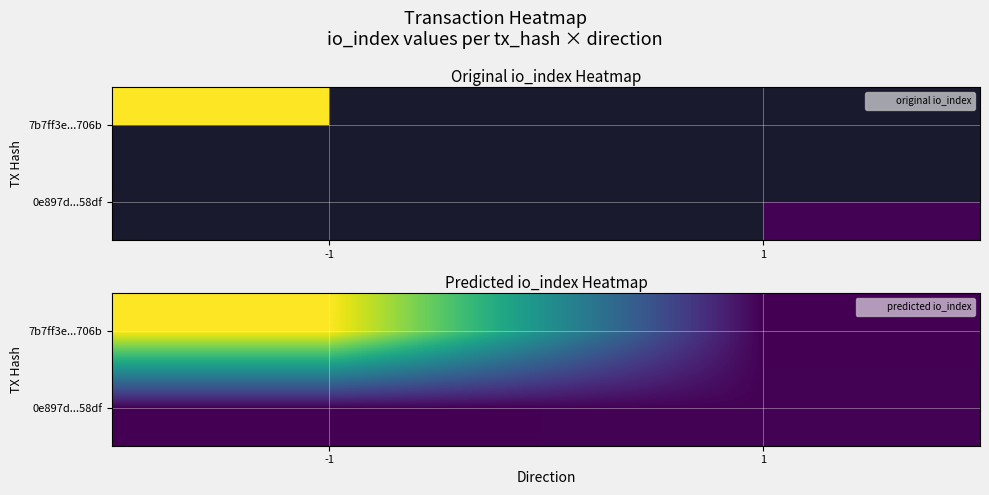

Rank the series by their maximum value, from lowest to highest.

0e897d...58df, 7b7ff3e...706b